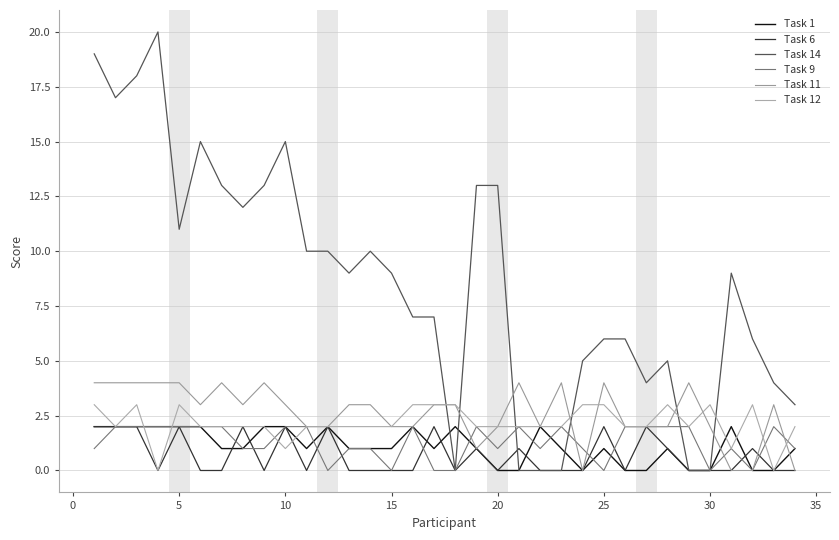

Rank the series by their maximum value, from highest to lowest.

Task 14, Task 11, Task 12, Task 1, Task 6, Task 9